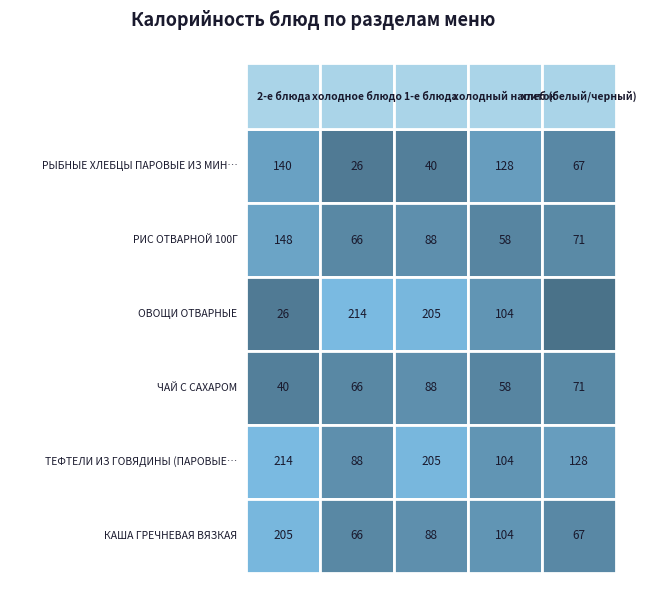

Between холодный напиток and хлеб (белый/черный), which series saw the biggest shift?

ОВОЩИ ОТВАРНЫЕ